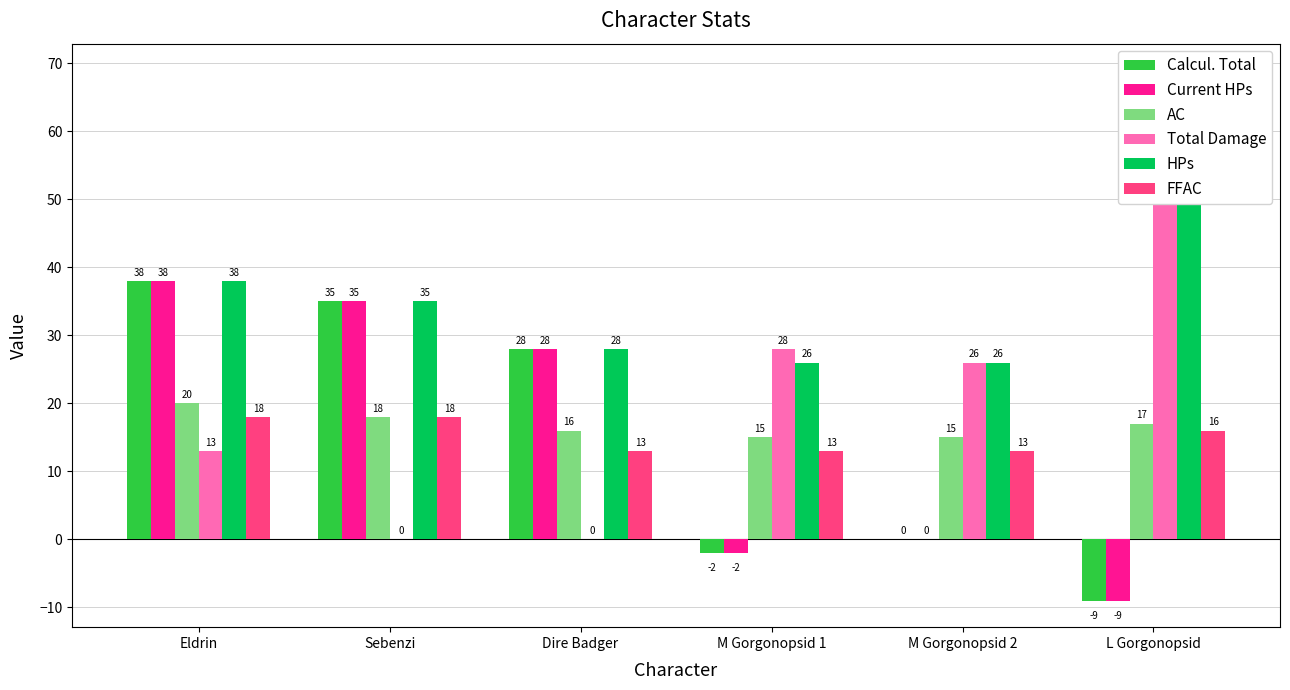

Between Dire Badger and L Gorgonopsid, which series saw the biggest shift?

Total Damage